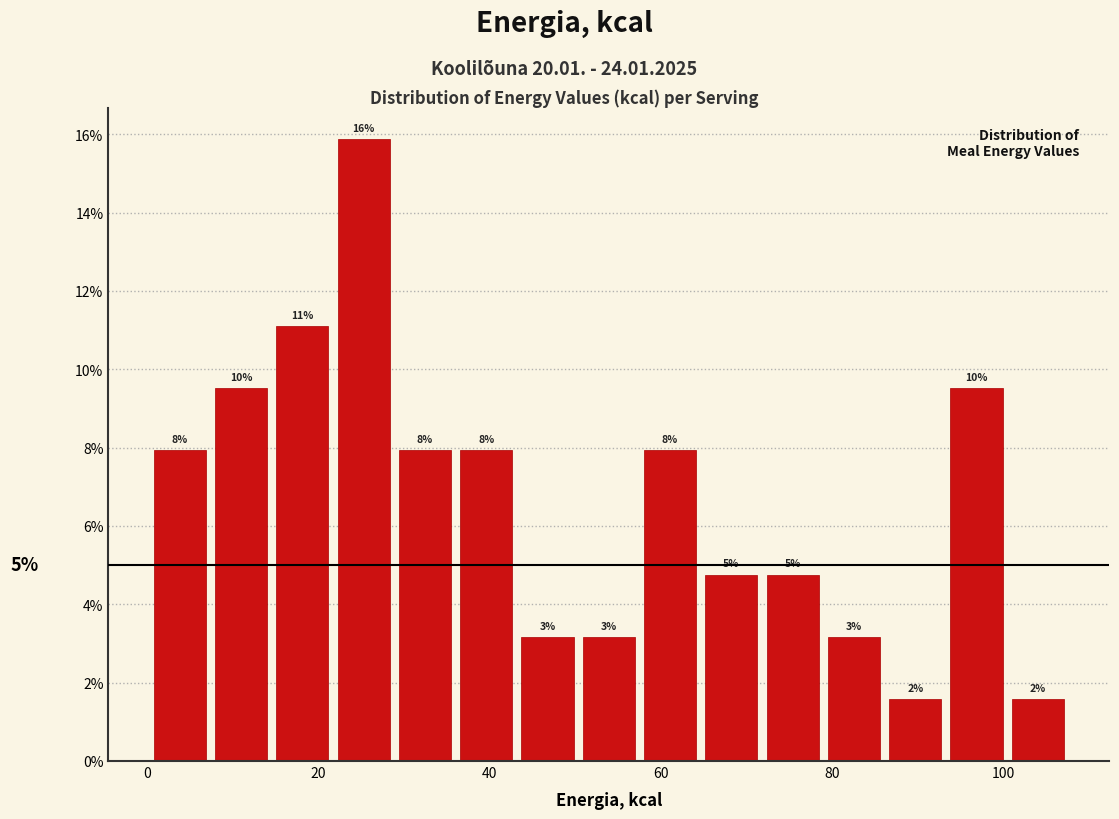

Around what value on the x-axis is the tallest bar? Give the approximate position of its centre, as read against the axis.

26